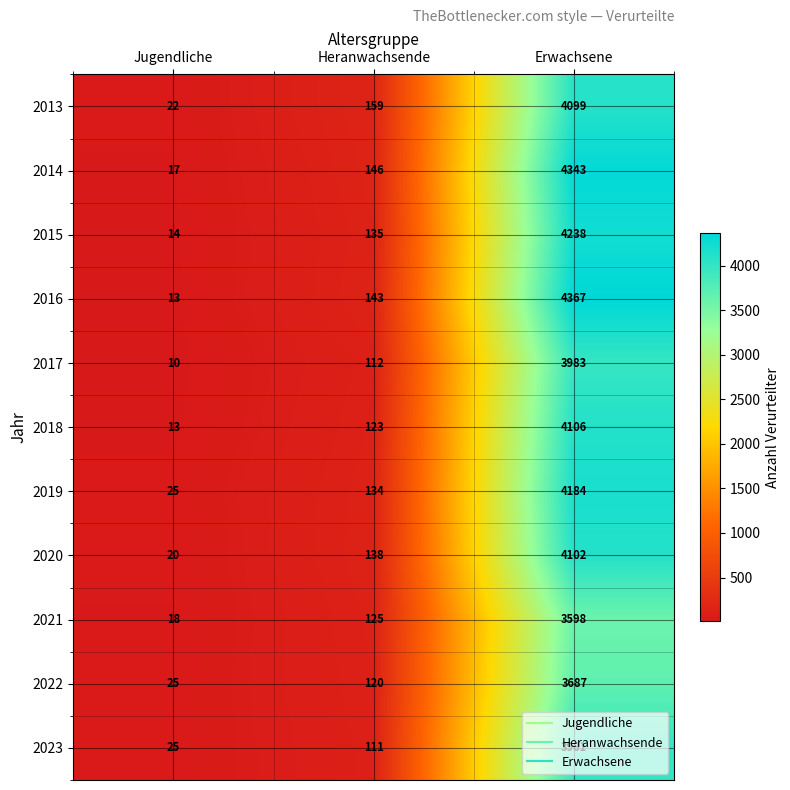

Which category has the lowest value across all series?

Jugendliche